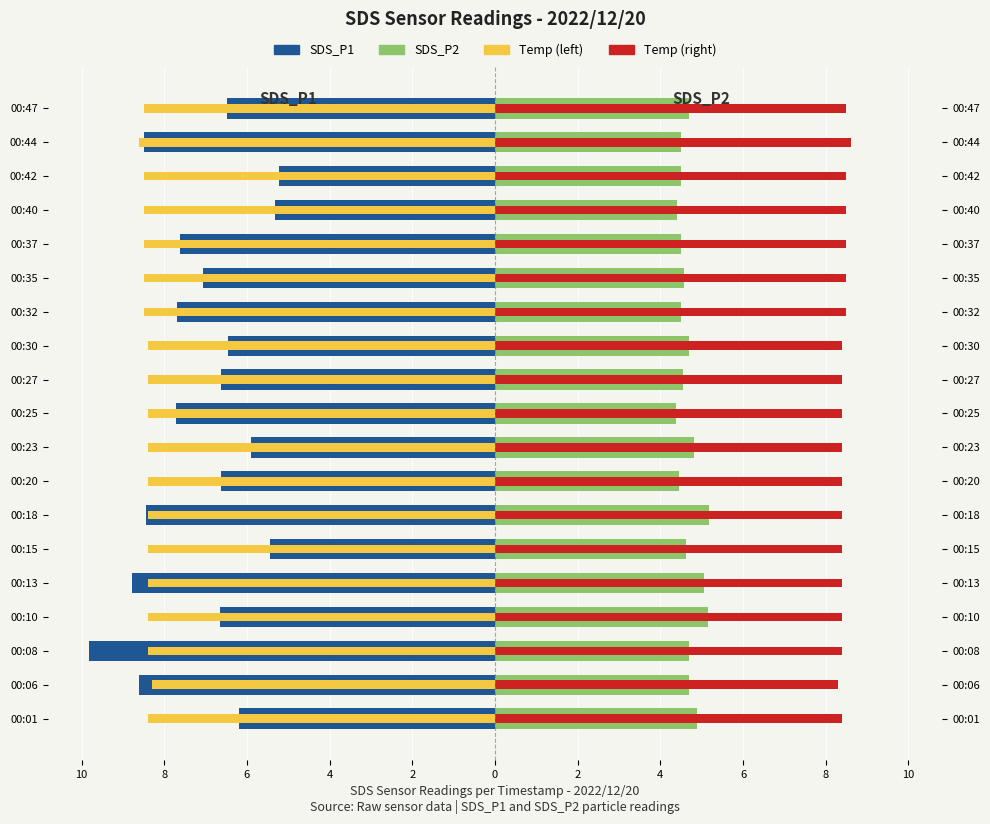

Rank the series at 00:18 from highest to lowest value.

Temp (right), SDS_P2, Temp (left), SDS_P1